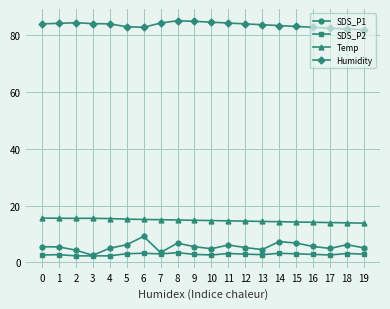

Is the value of Humidity at 2 greater than the value of SDS_P1 at 10?

Yes